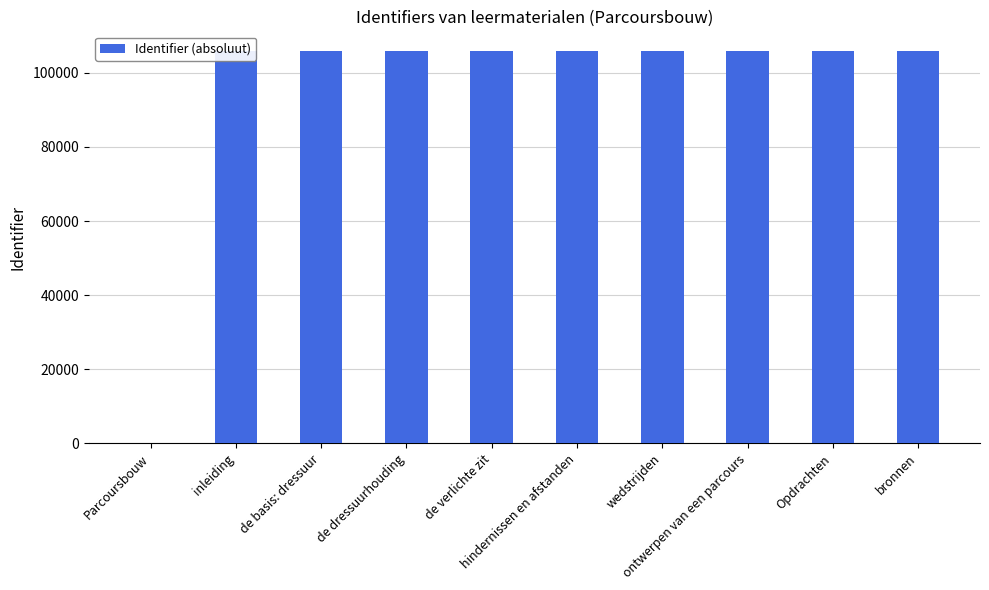

How many data points does each series have?

10